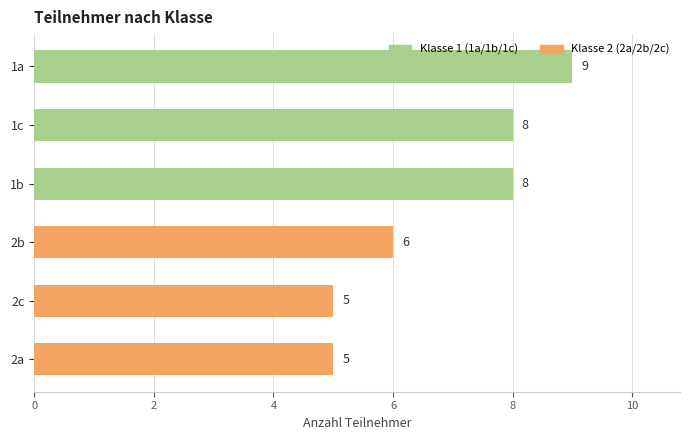

What is the label of the 4th bar from the bottom?

1b